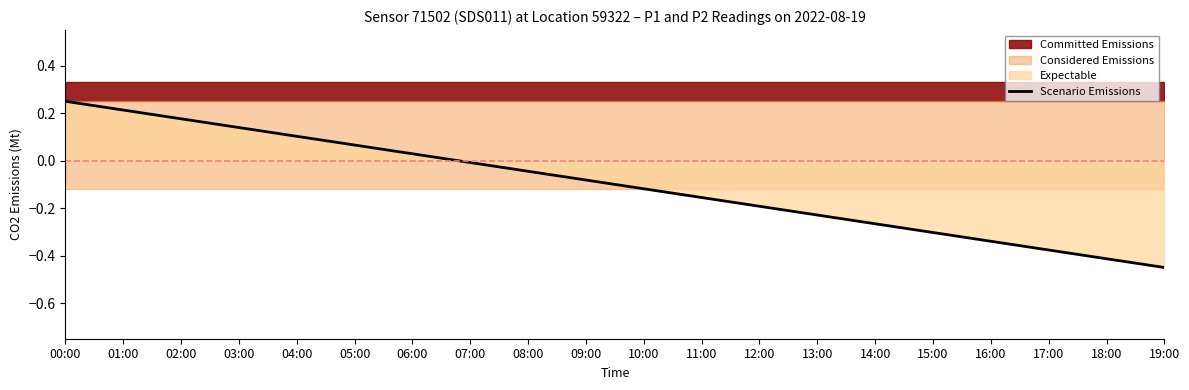

Rank the categories by value from highest to lowest.

00:00, 01:00, 02:00, 03:00, 04:00, 05:00, 06:00, 07:00, 08:00, 09:00, 10:00, 11:00, 12:00, 13:00, 14:00, 15:00, 16:00, 17:00, 18:00, 19:00